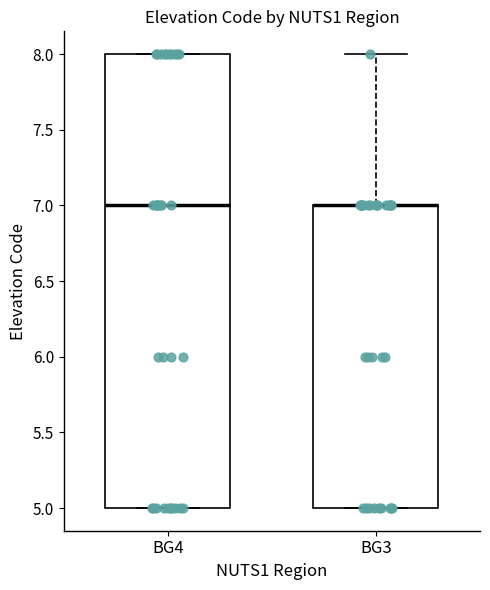

Reading left to right, transcribe this box plot: for each box, give where its median line is, the range the box spans, and where its two whiskers end, as read against the y-axis. The values are not printed on the chart, so give them approximately, as read against the axis.

BG4: median 7, box 5 to 8, whiskers 5 to 8
BG3: median 7 (drawn on the box's upper edge), box 5 to 7, whiskers 5 to 8